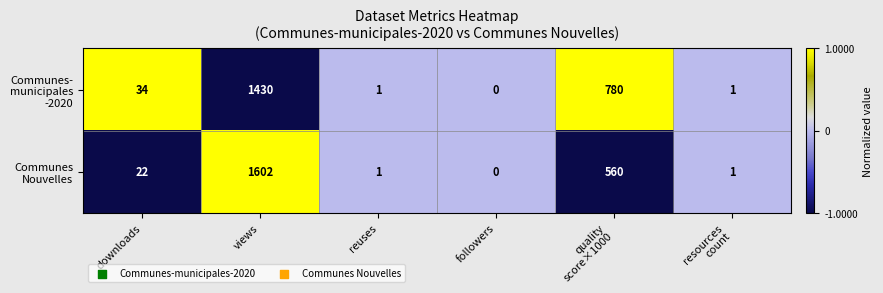

How many data points does each series have?

6